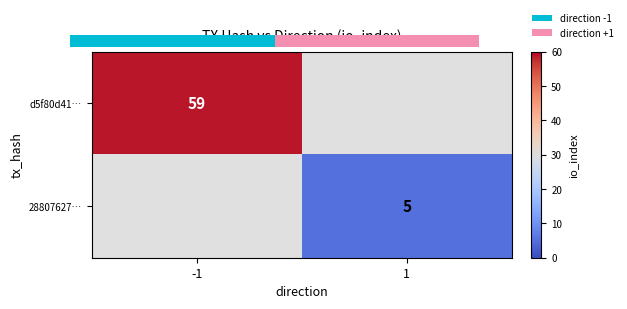

Which has a higher value, -1 or 1?

-1